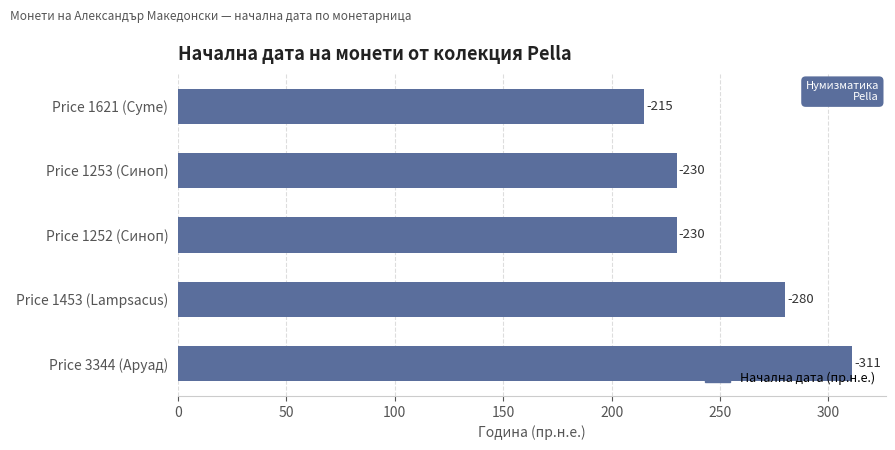

How many bars are there in total?

5